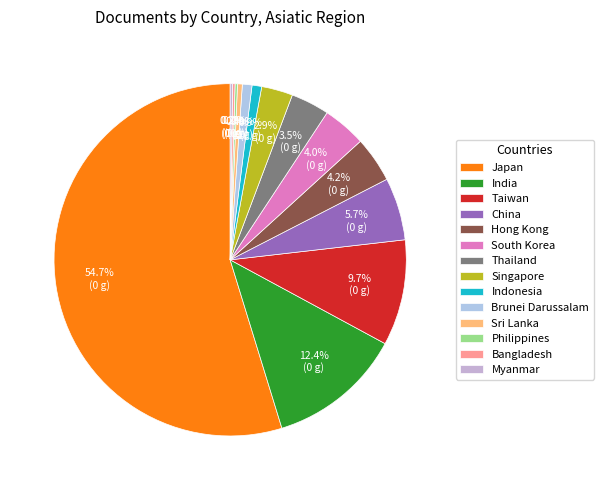

Which has a higher value, Singapore or Myanmar?

Singapore